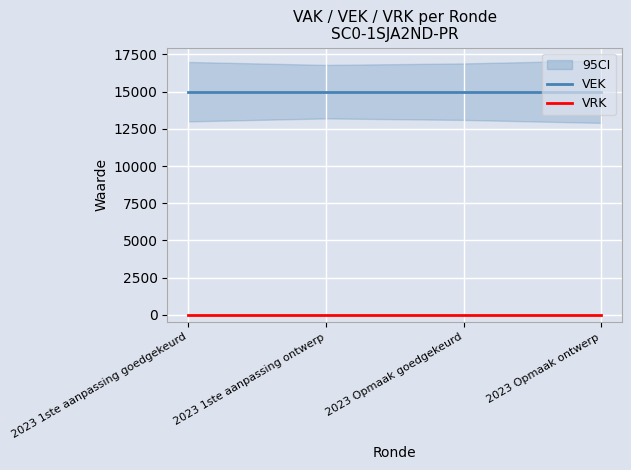

What value does the VEK series have at 2023 Opmaak goedgekeurd?

15000